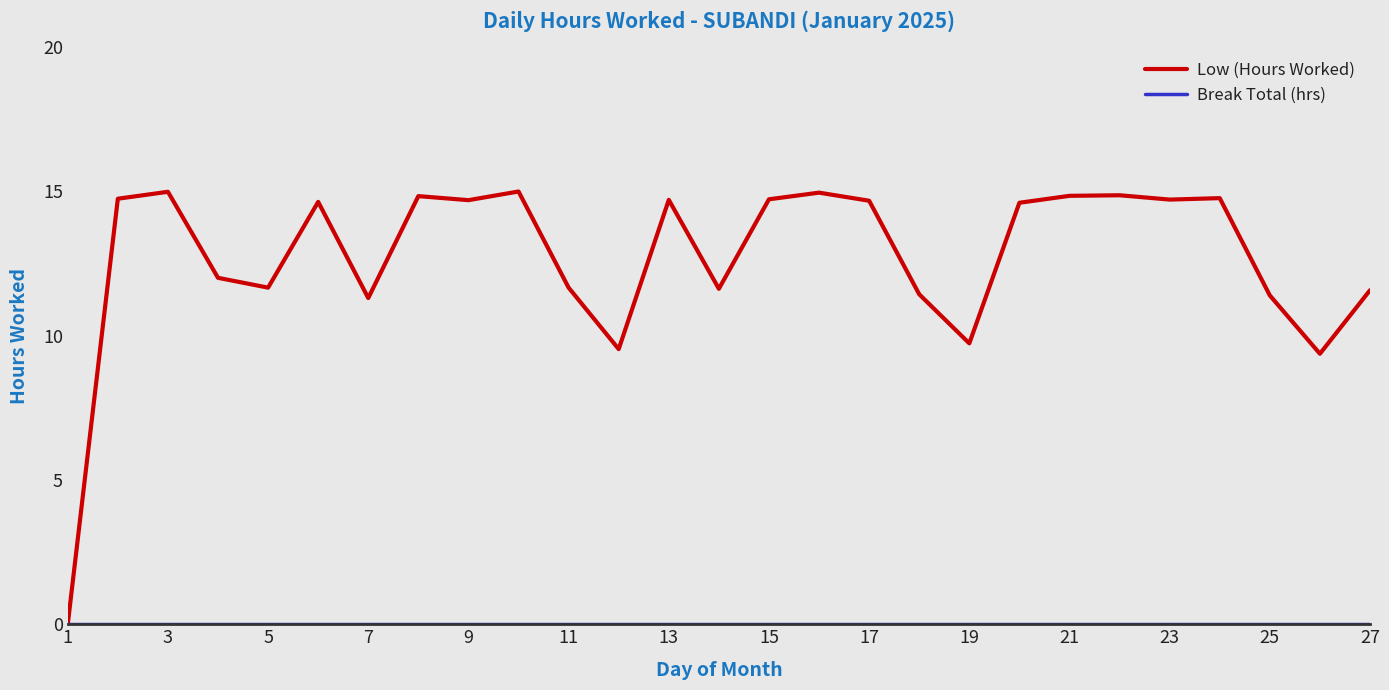

Which series has the largest range (max minus min)?

Low (Hours Worked)